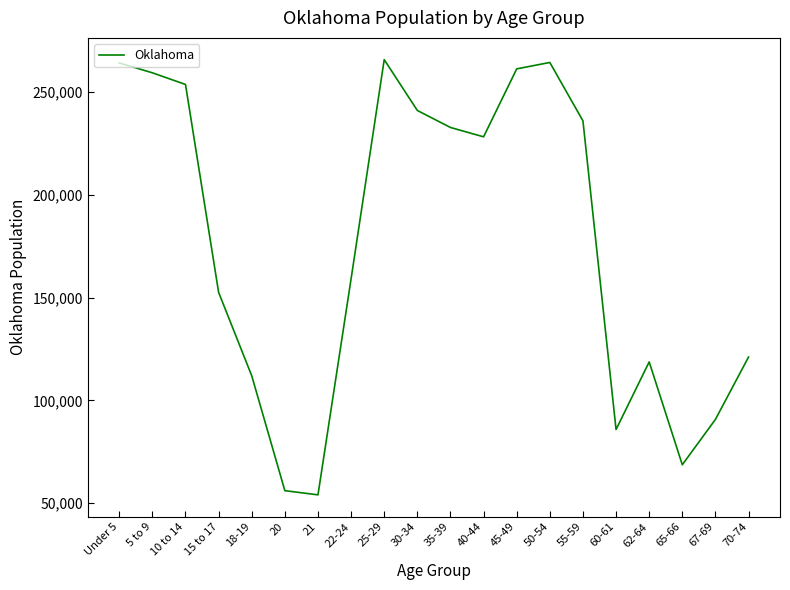

What is the maximum value shown in the chart?

265737